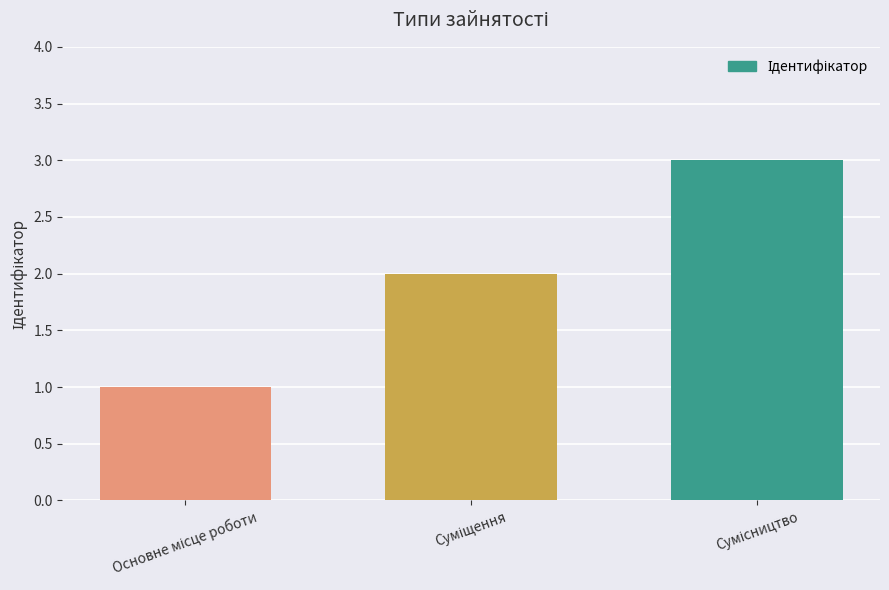

What is the difference between the second highest and minimum values?

1